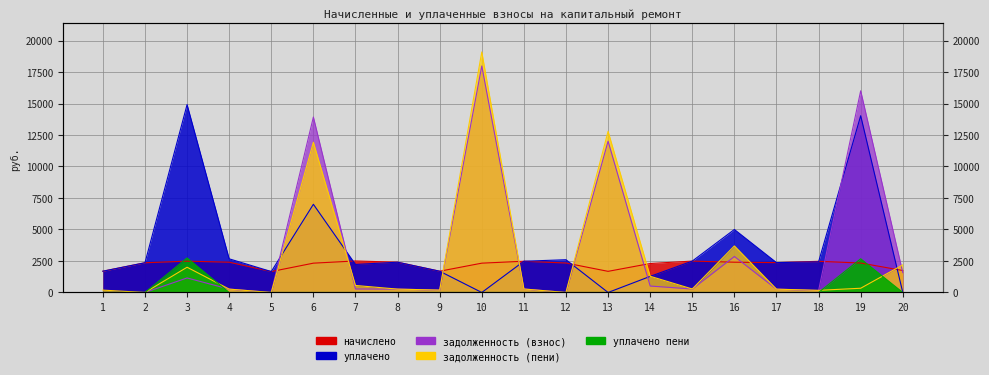

Which series has the largest total across all categories?

уплачено